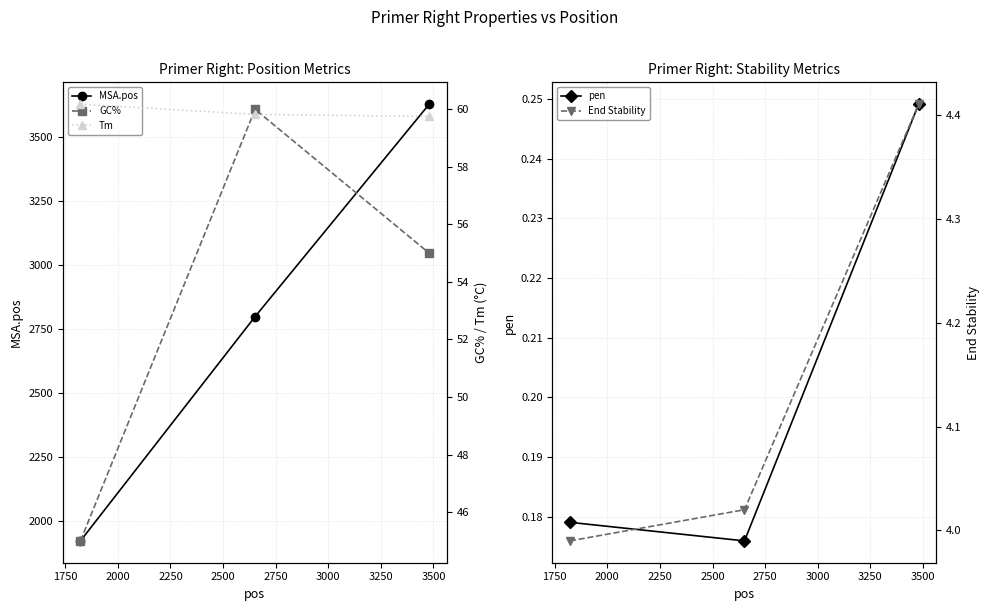

Which category has the lowest value across all series?

1750